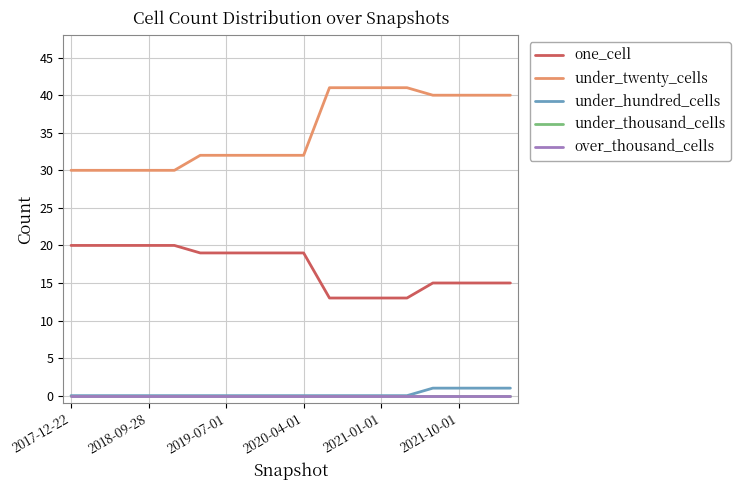

True or false: over_thousand_cells and under_hundred_cells cross at least once.

False